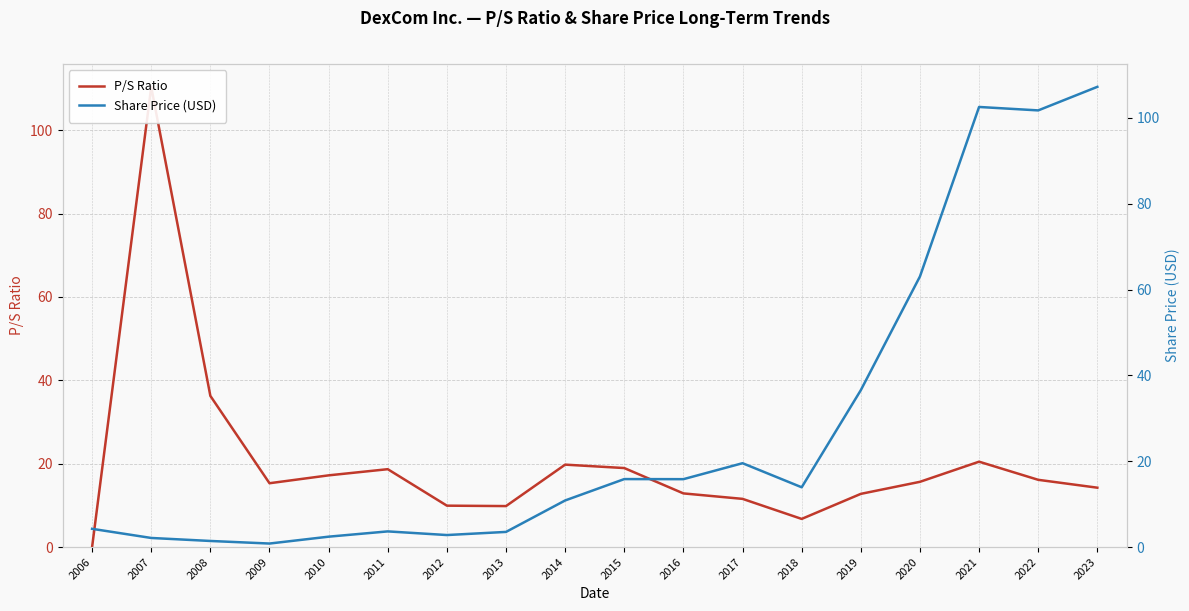

What is the difference between the Share Price (USD) values at 2014 and 2007?

8.7